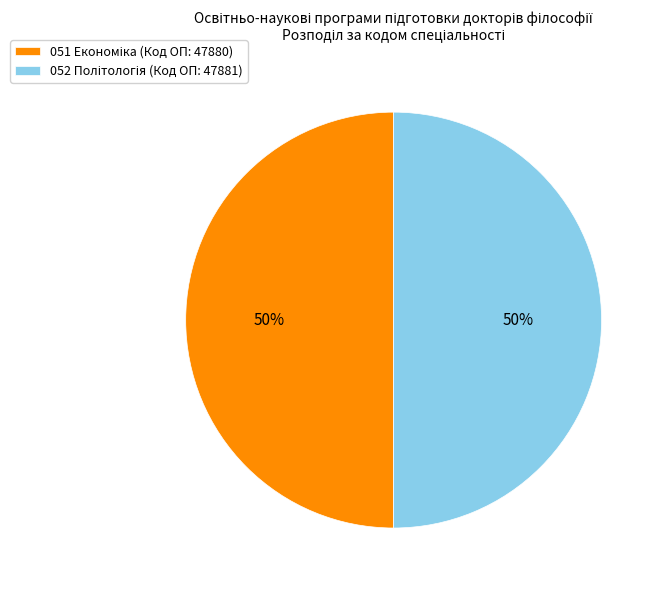

To the nearest percent, what is the average slice percentage?

50%